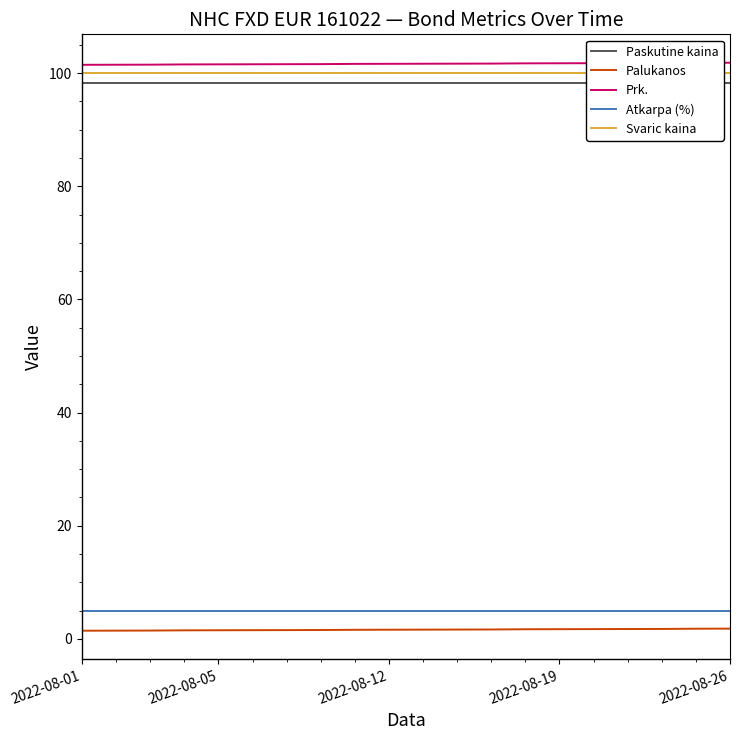

Reading left to right, list all the values displayed in this chart.

Paskutine kaina: 98.2	98.2	98.2	98.2	98.2	98.2	98.2	98.2	98.2	98.2	98.2	98.2	98.2	98.2	98.2	98.2	98.2	98.2	98.2	98.2
Palukanos: 1.5	1.5	1.5	1.5	1.5	1.6	1.6	1.6	1.6	1.6	1.6	1.7	1.7	1.7	1.7	1.7	1.8	1.8	1.8	1.8
Prk.: 101.5	101.5	101.5	101.5	101.5	101.6	101.6	101.6	101.6	101.6	101.6	101.7	101.7	101.7	101.7	101.7	101.8	101.8	101.8	101.8
Atkarpa (%): 4.9	4.9	4.9	4.9	4.9	4.9	4.9	4.9	4.9	4.9	4.9	4.9	4.9	4.9	4.9	4.9	4.9	4.9	4.9	4.9
Svaric kaina: 100.0	100.0	100.0	100.0	100.0	100.0	100.0	100.0	100.0	100.0	100.0	100.0	100.0	100.0	100.0	100.0	100.0	100.0	100.0	100.0